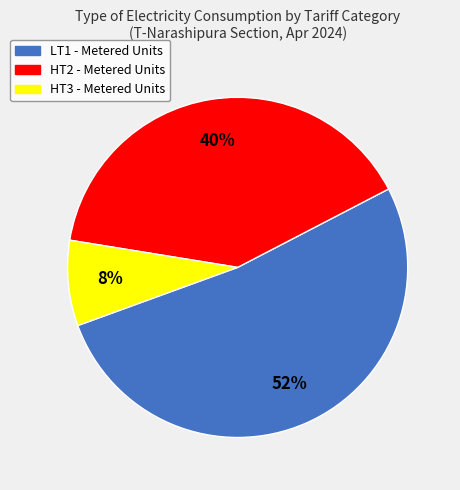

What is the majority slice?

LT1 - Metered Units